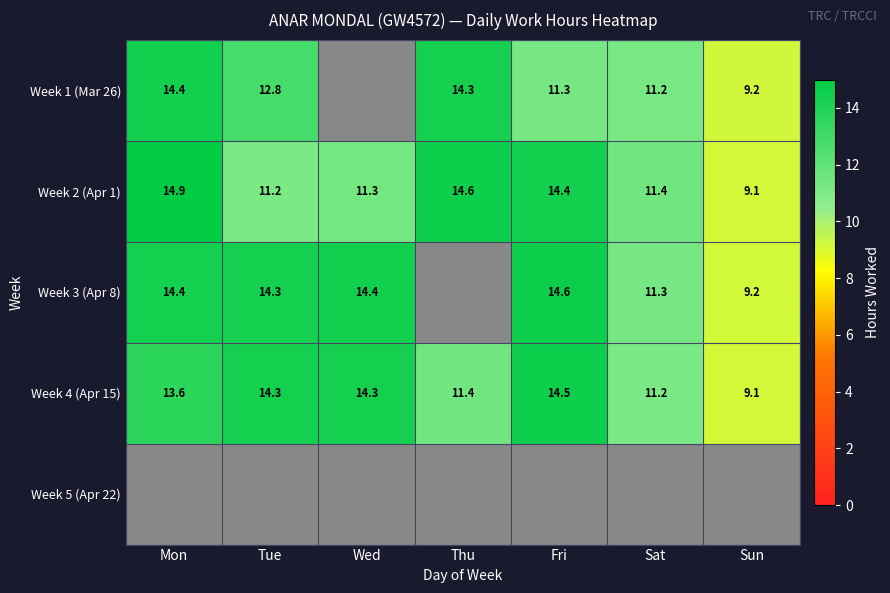

What is the difference between the maximum and minimum values in the Week 4 (Apr 15) series?

5.4